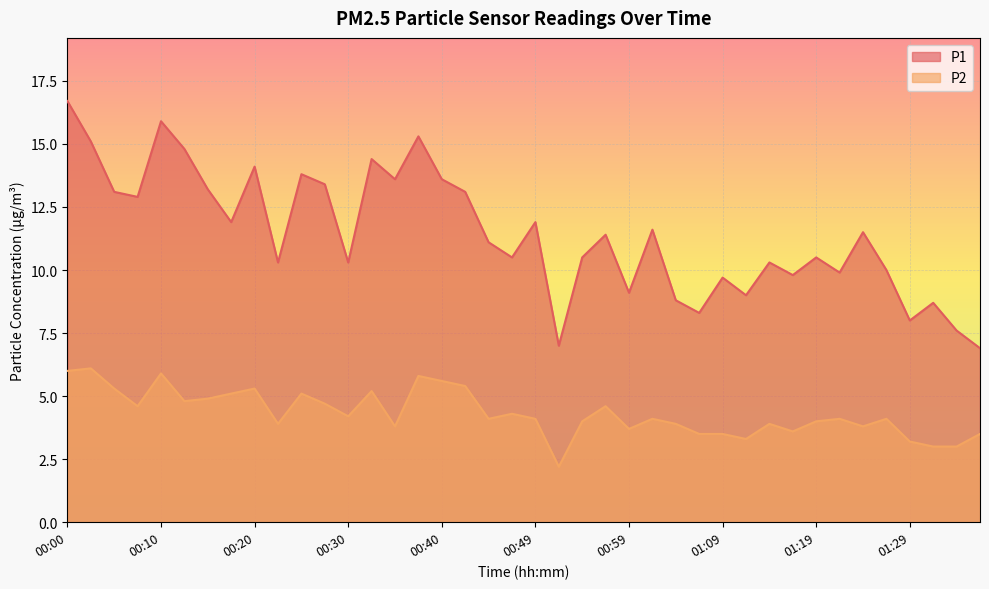

Is the value of P2 at 01:21 greater than the value of P1 at 00:57?

No